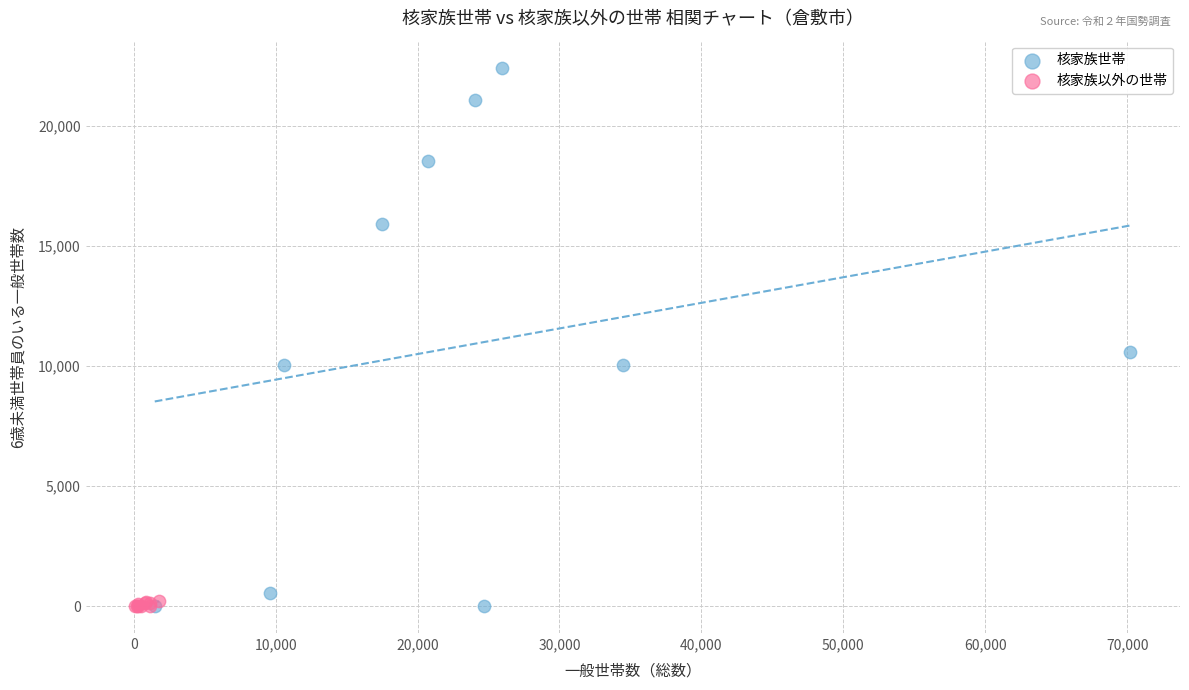

Which series has the widest spread of Y values?

核家族世帯